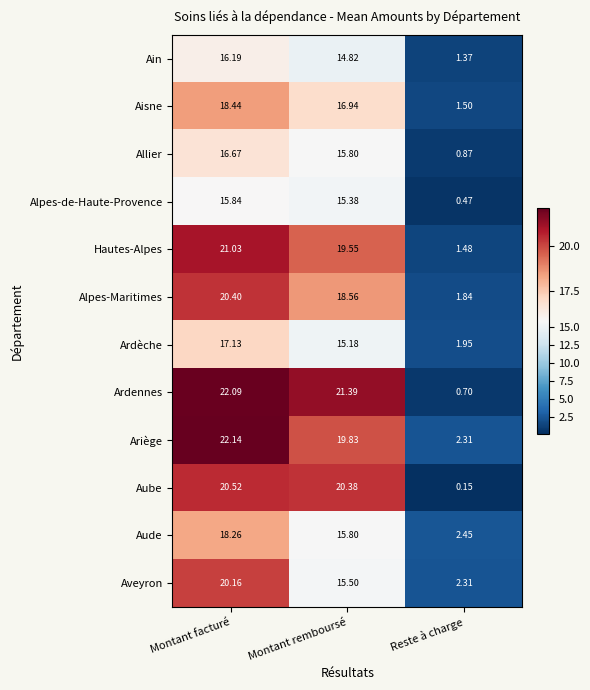

Where does the Ardèche series first go above 15?

Montant facturé